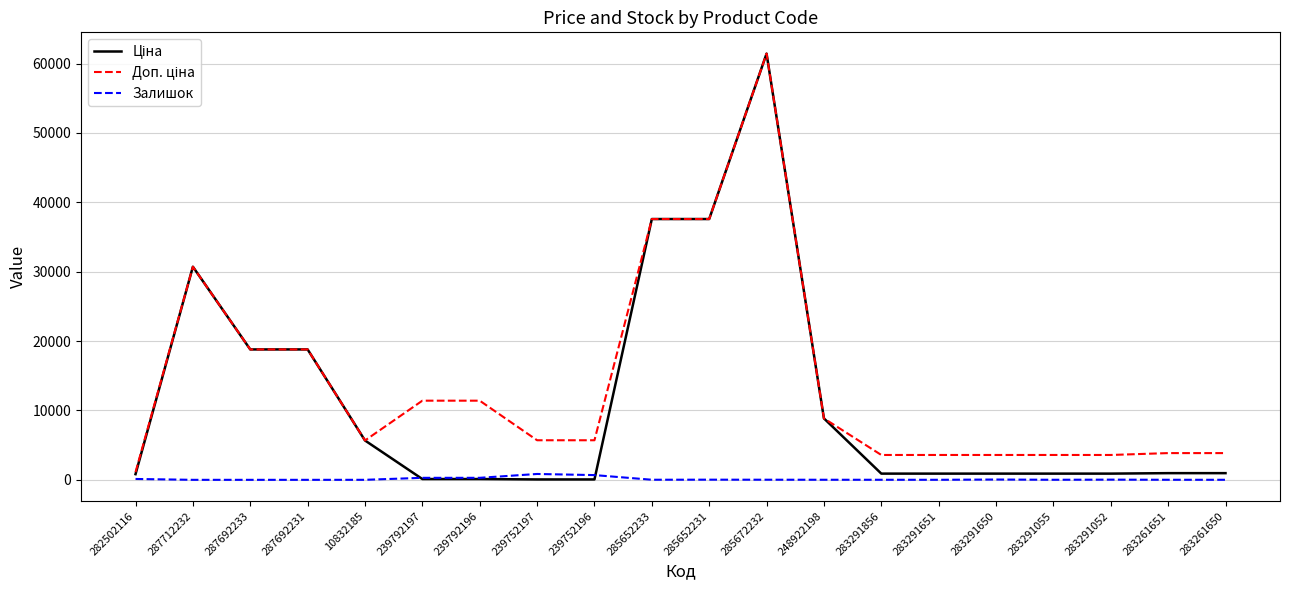

Is it true that Залишок equals 9.0 at 283291055?

True